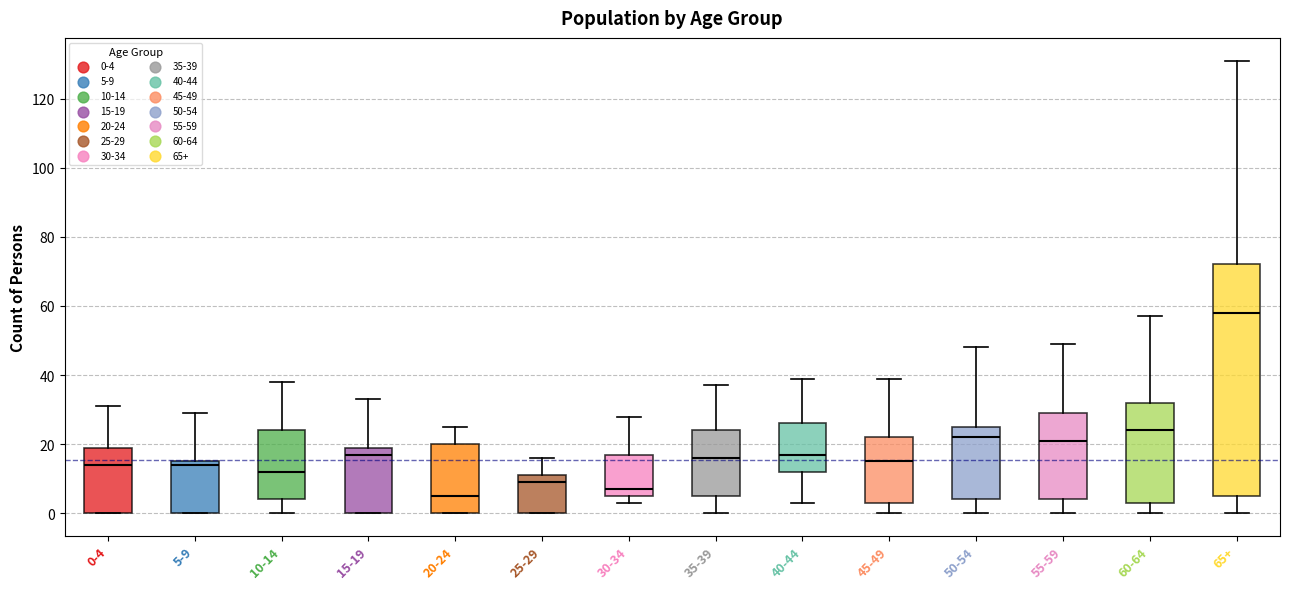

Comparing the boxes themselves (not the whiskers), which one is the tallest?

65+